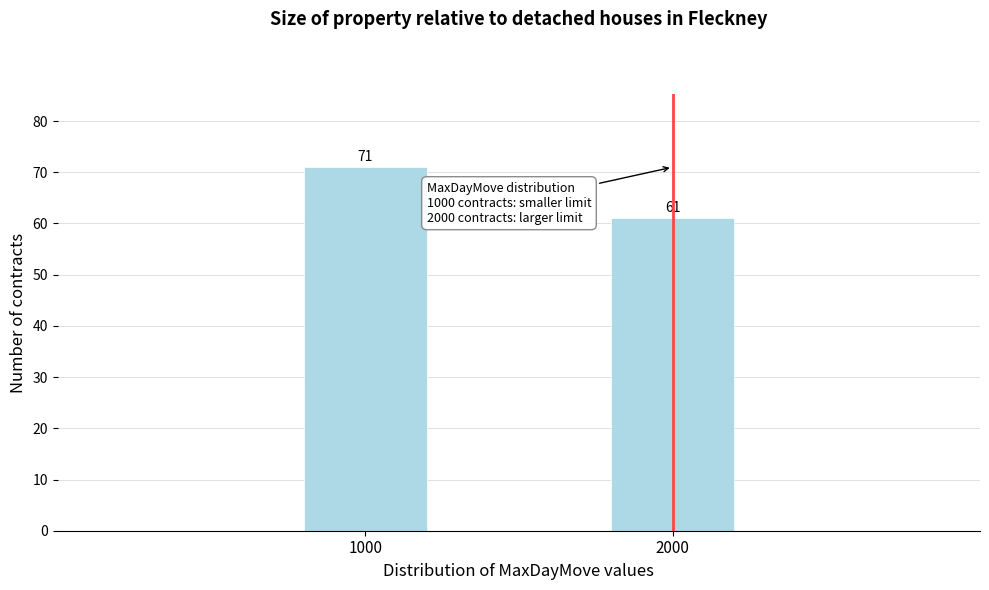

Reading left to right, what are all the values shown in this chart?

1000=71	2000=61